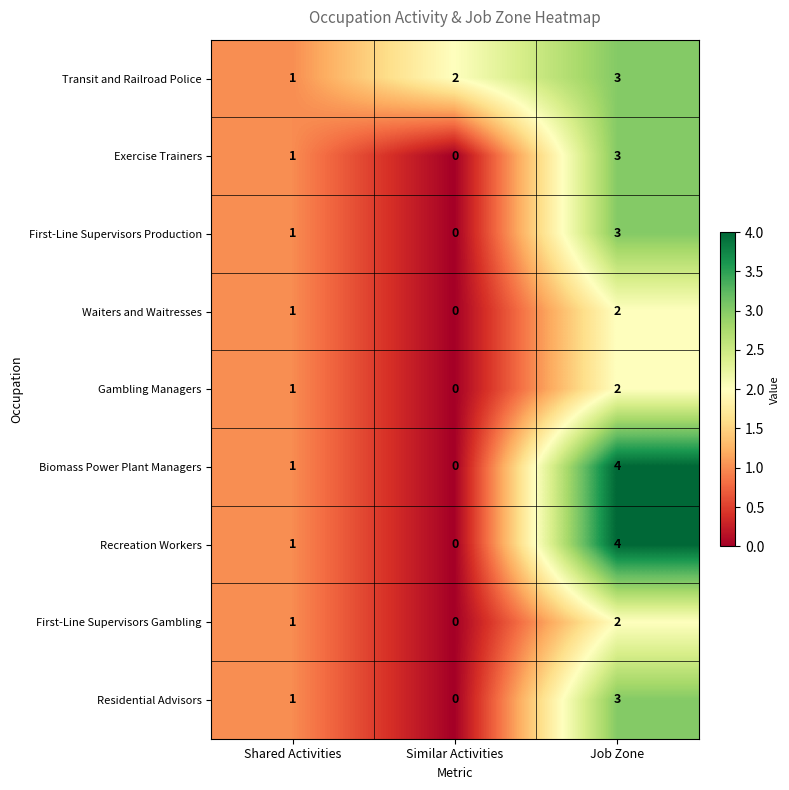

At which category is the sum across all series the highest?

Job Zone